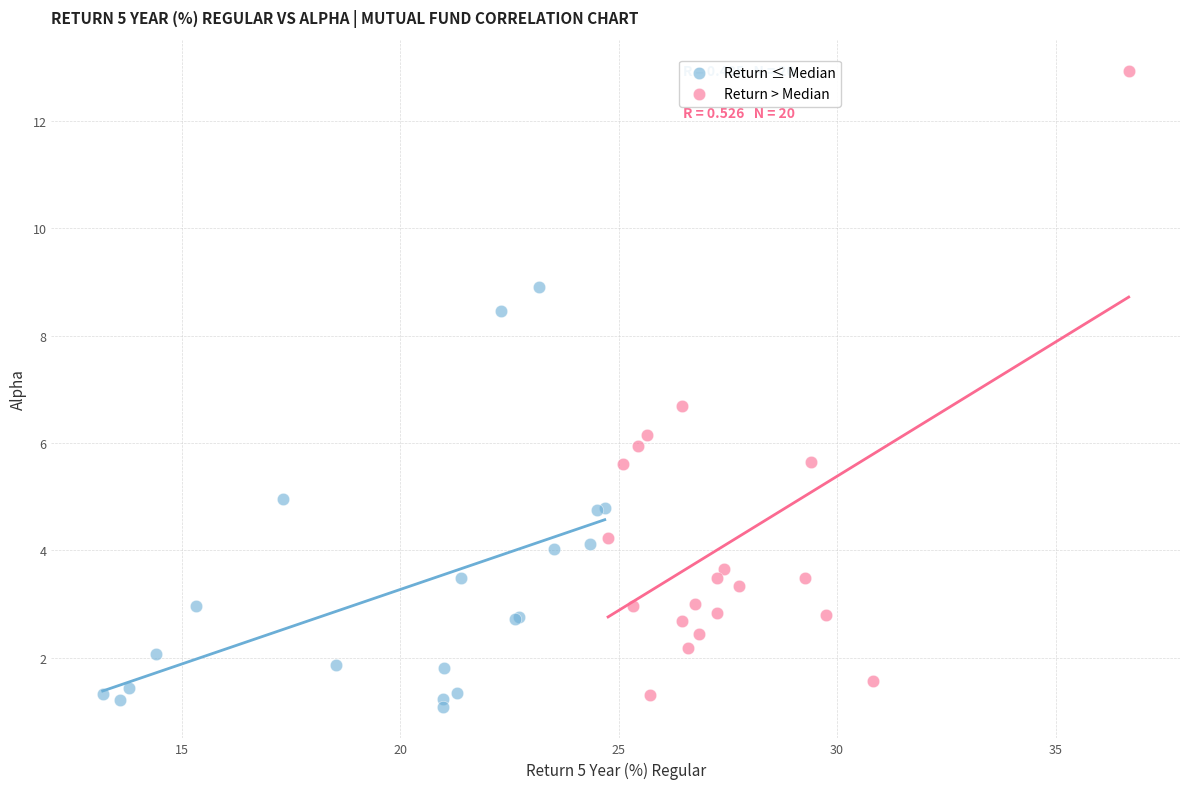

Which series has the largest Y range (max minus min)?

Return > Median